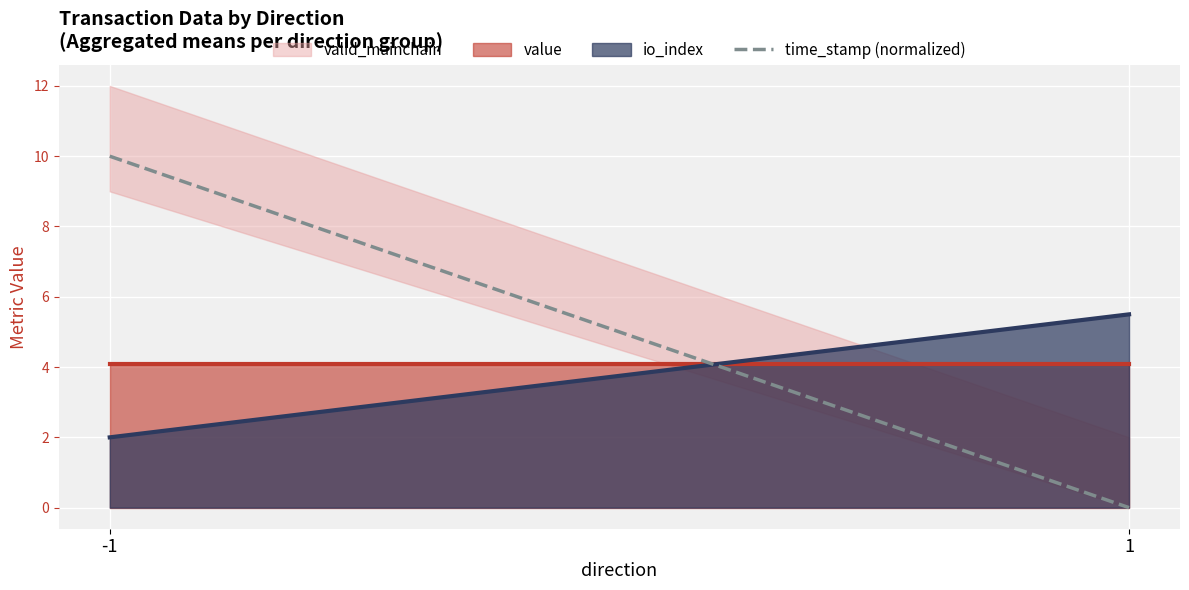

What is the average value?

5